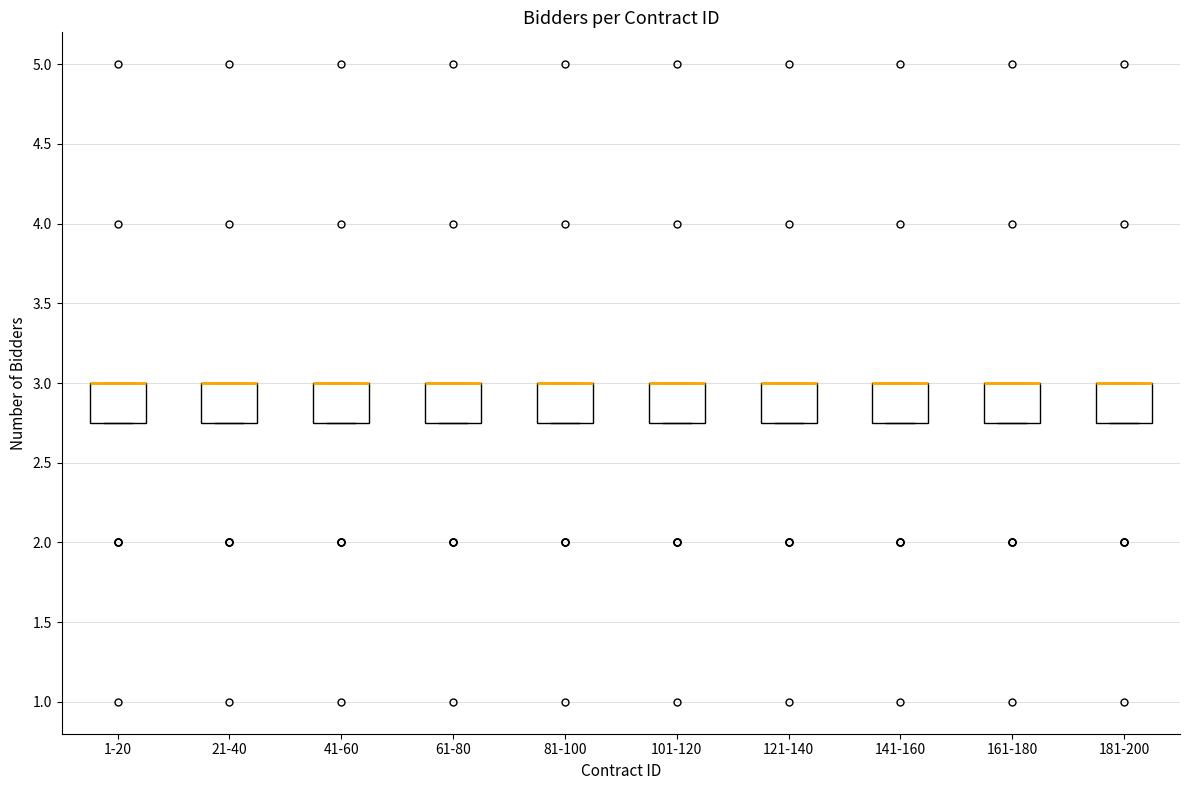

Where is the upper edge of the box for 161-180 on the y-axis? The values are not printed on the chart, so give them approximately, as read against the axis.

3.00